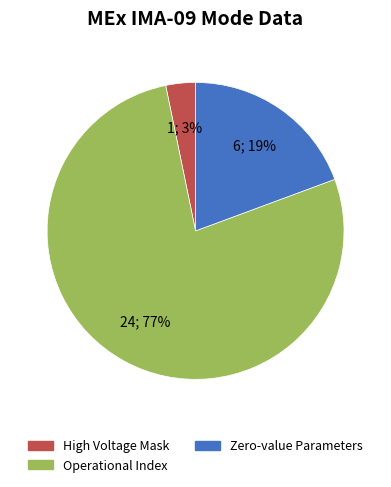

Which has a higher value, Operational Index or High Voltage Mask?

Operational Index